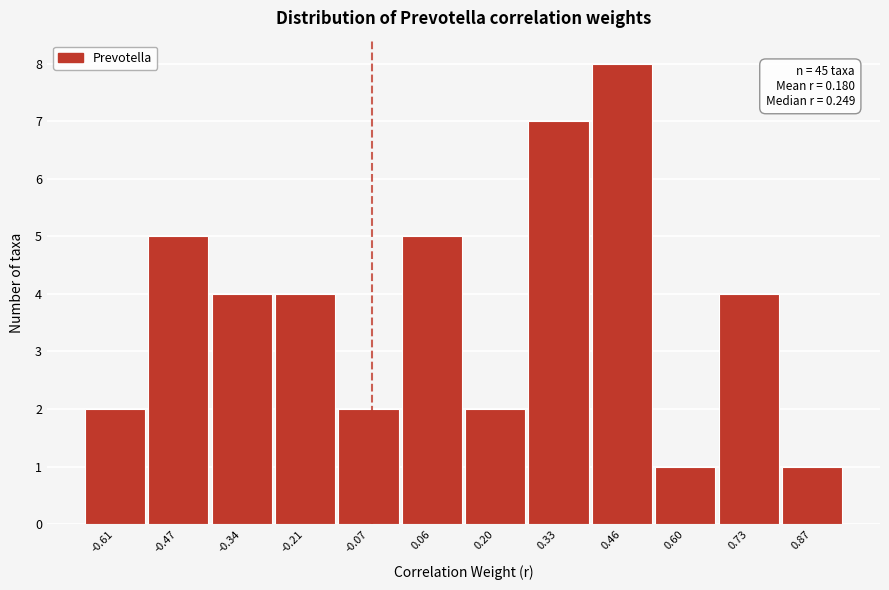

Reading left to right, extract all data points from this chart.

-0.61=2	-0.47=5	-0.34=4	-0.21=4	-0.07=2	0.06=5	0.20=2	0.33=7	0.46=8	0.60=1	0.73=4	0.87=1